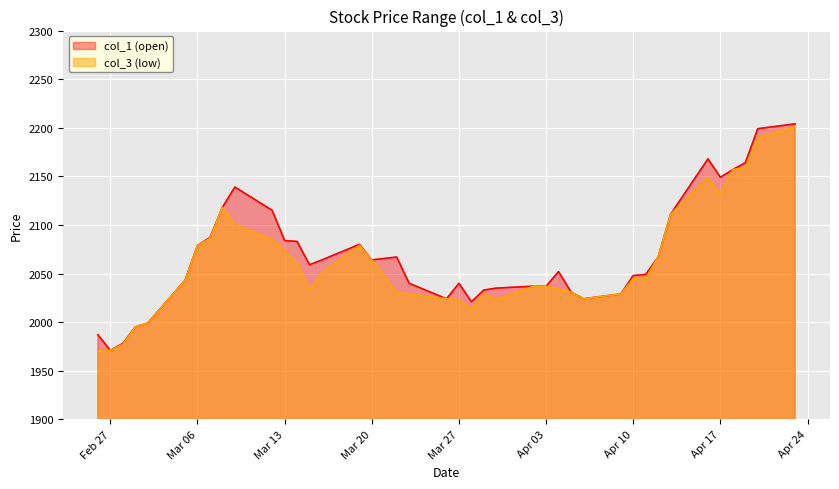

At how many categories does at least one series exceed 2092?

10